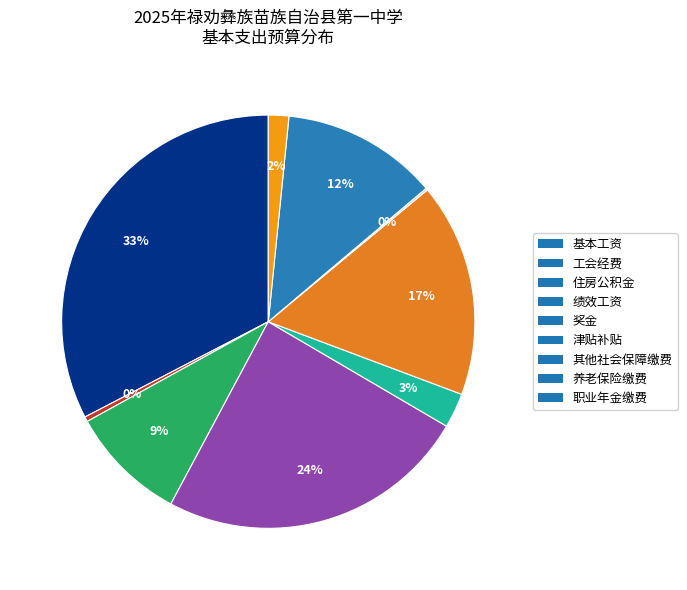

Is there any slice that represents more than half of the pie?

No